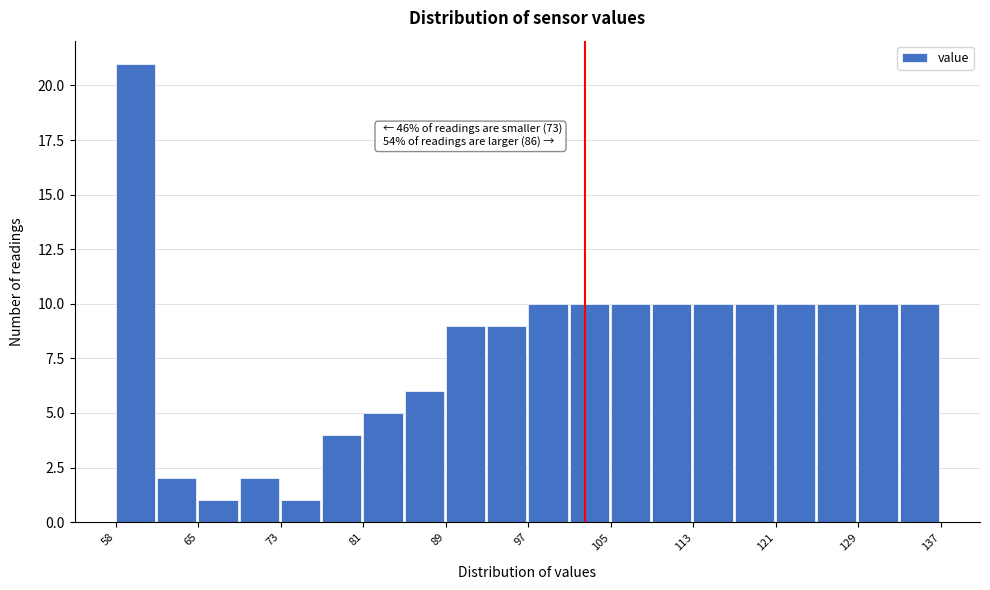

Read against the x-axis, roughly where is the centre of the tallest bar?

59